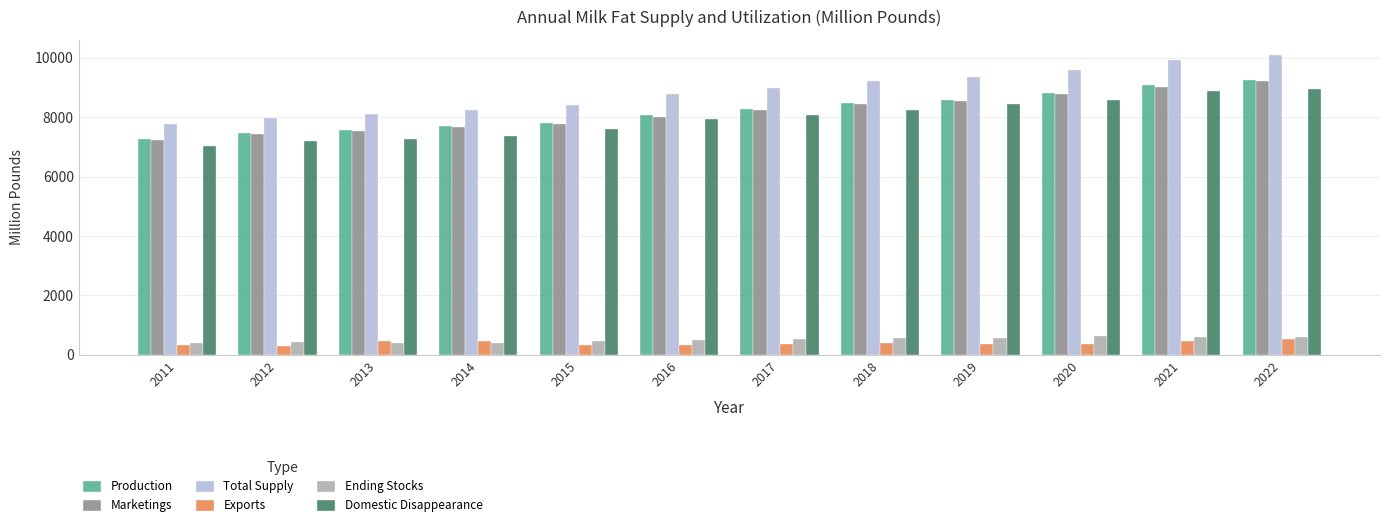

Which series changed the most between 2014 and 2017?

Total Supply